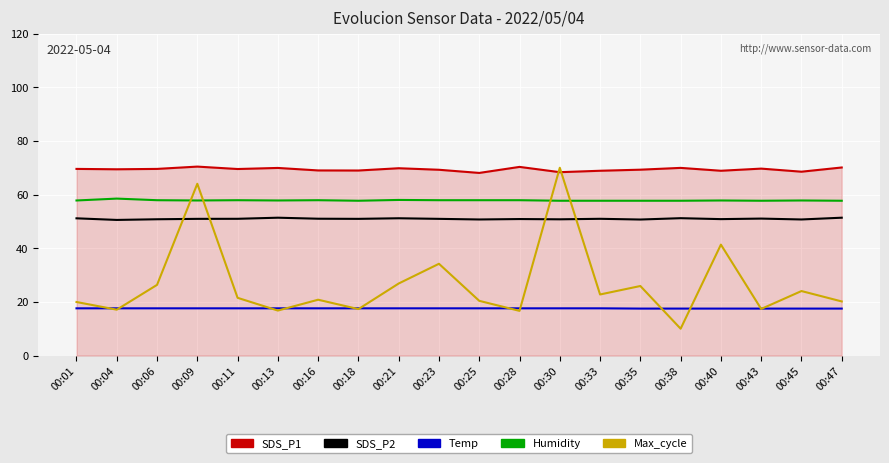

Does the chart have visible grid lines?

Yes